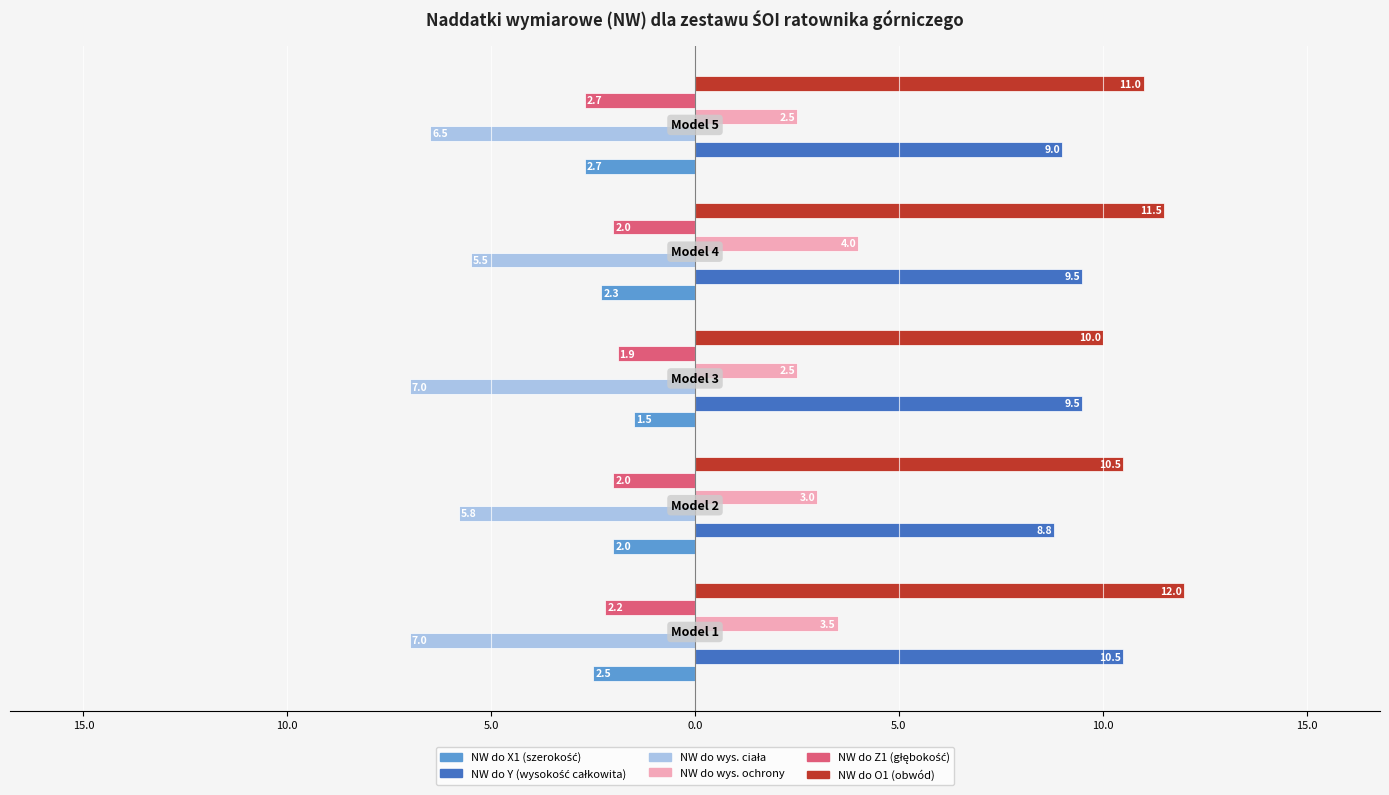

What is the sum of all NW do wys. ochrony values?

15.5